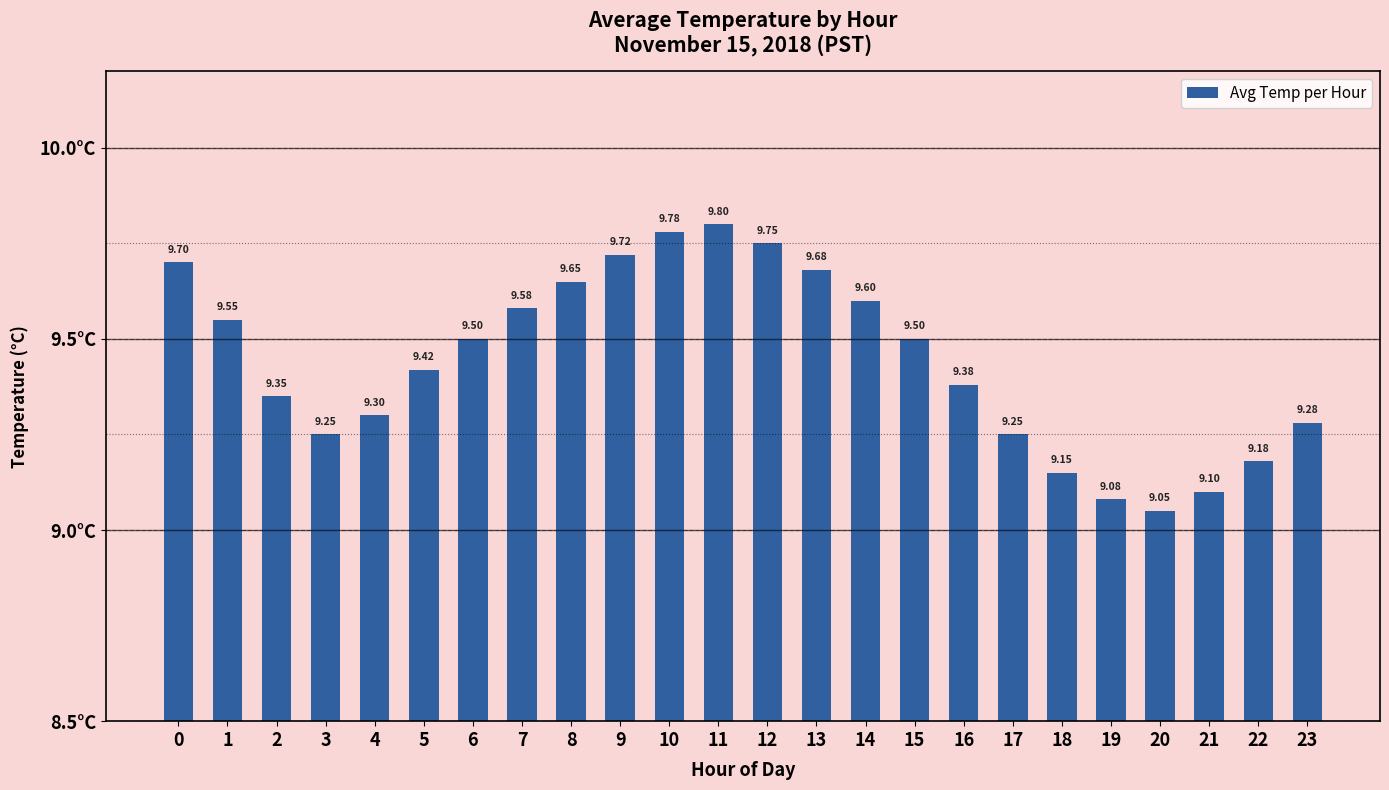

Does the chart contain stacked bars?

No